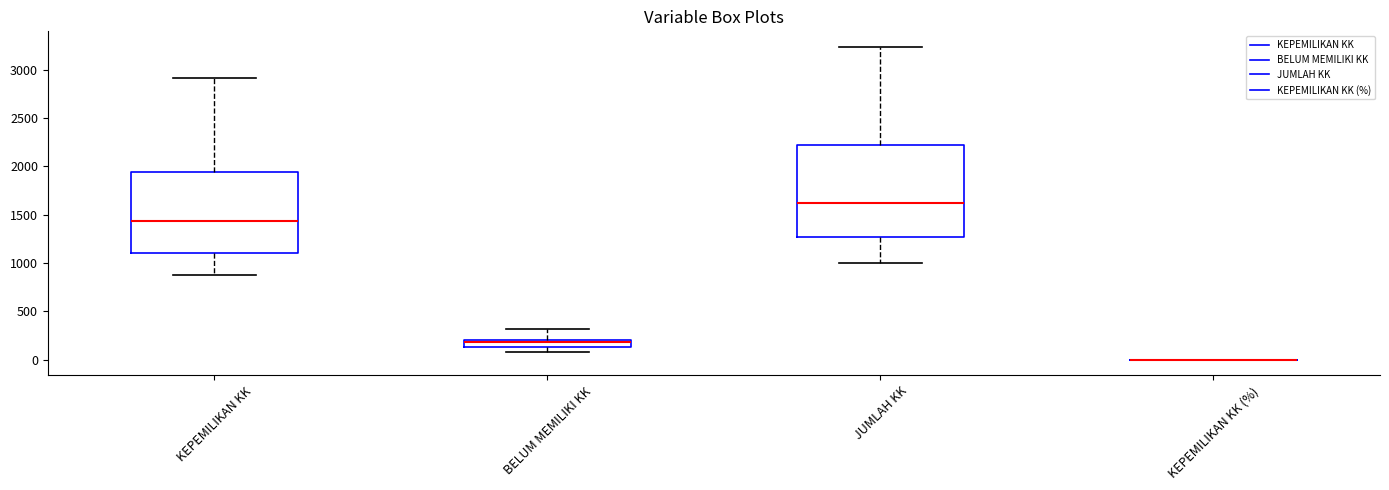

Comparing the boxes themselves (not the whiskers), which one is the tallest?

JUMLAH KK